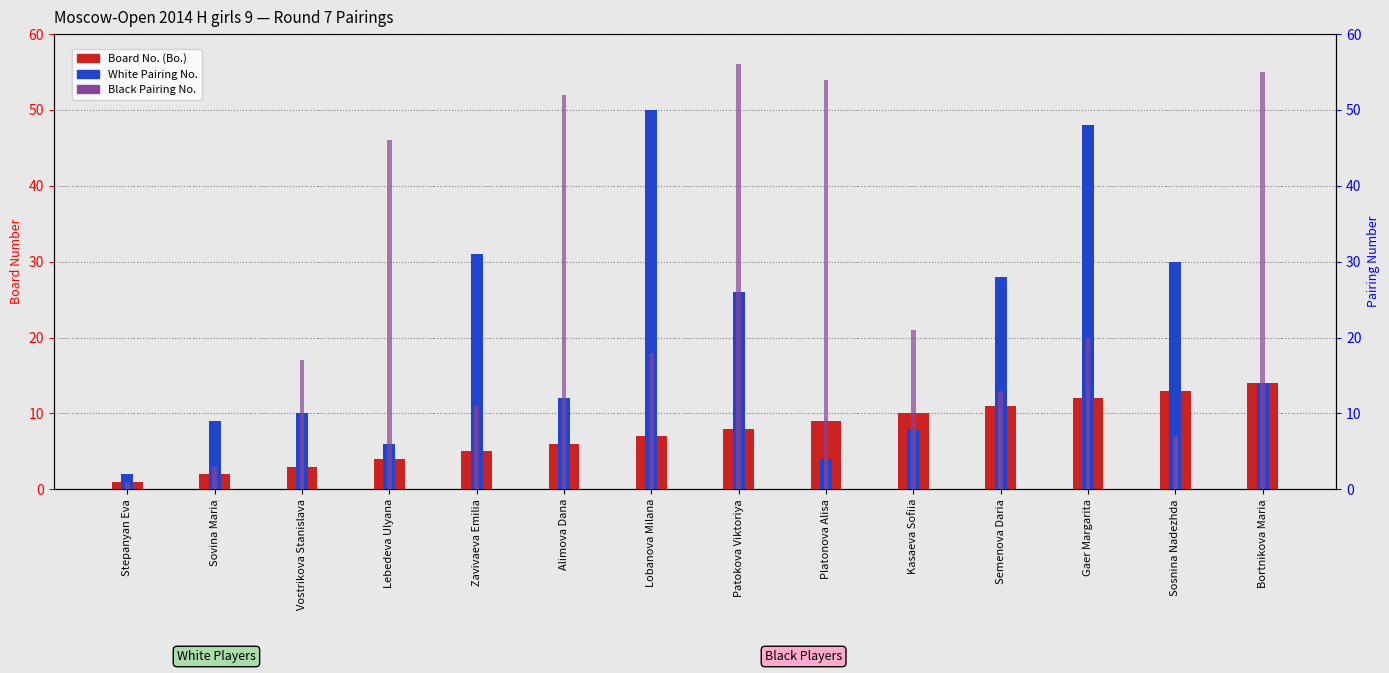

Which series has the largest total across all categories?

Black Pairing No.